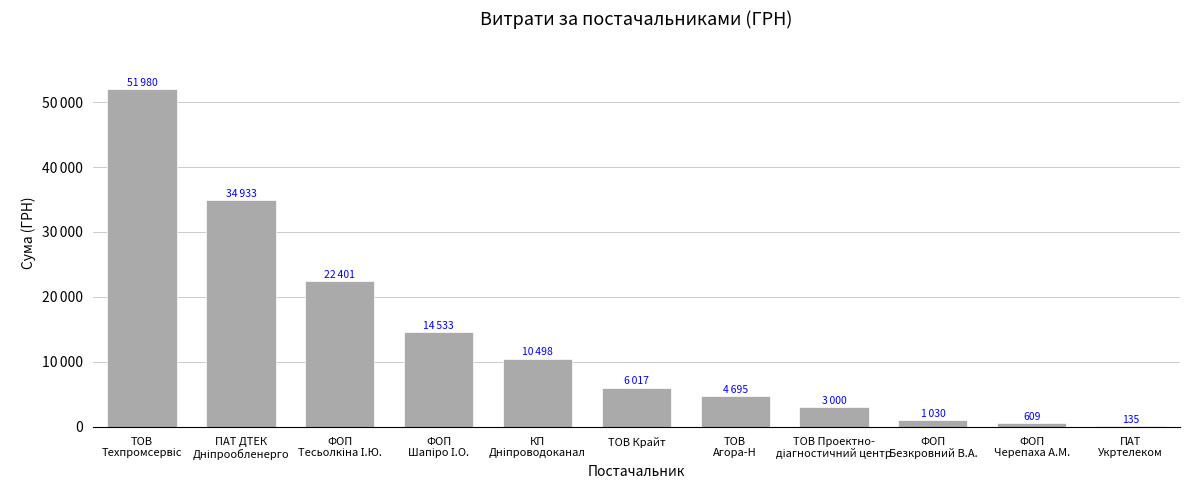

Are the bars horizontal?

No